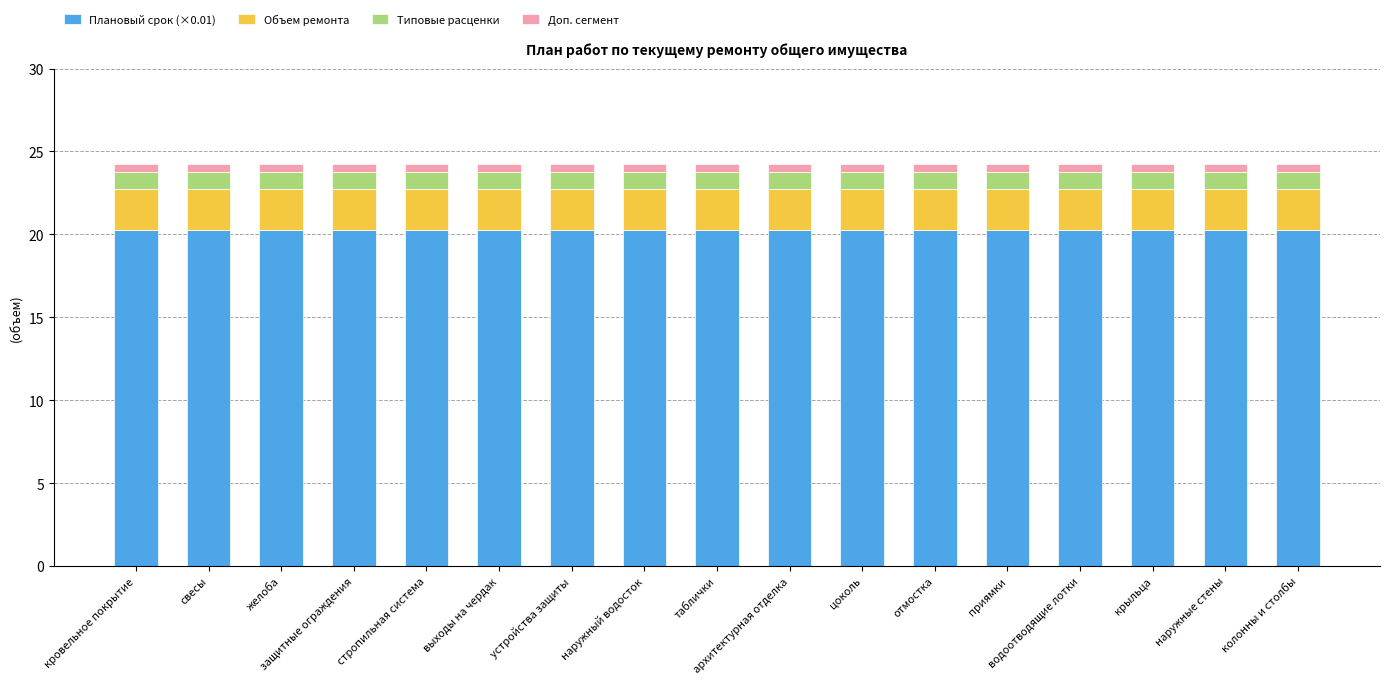

Is it true that Плановый срок (×0.01) equals 20.2 at цоколь?

True